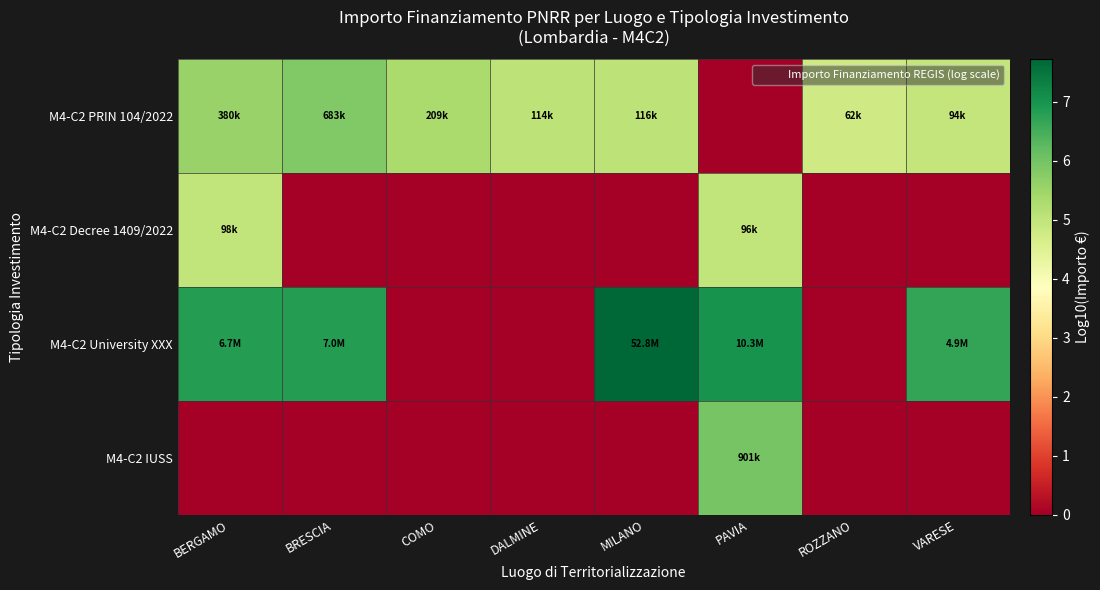

At which category is the sum across all series the highest?

PAVIA